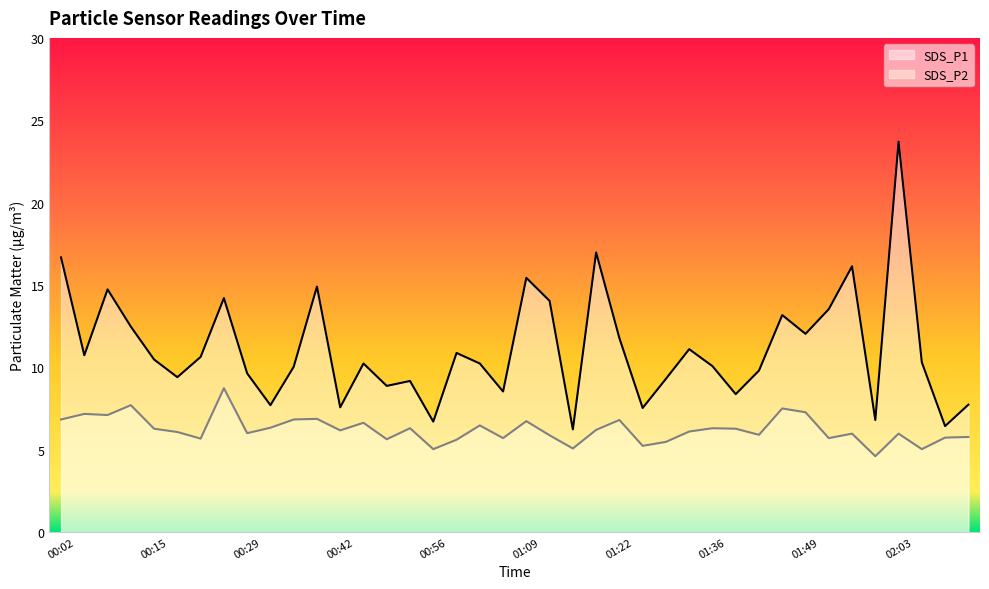

What is the difference between the highest and lowest values at 00:02?

9.8